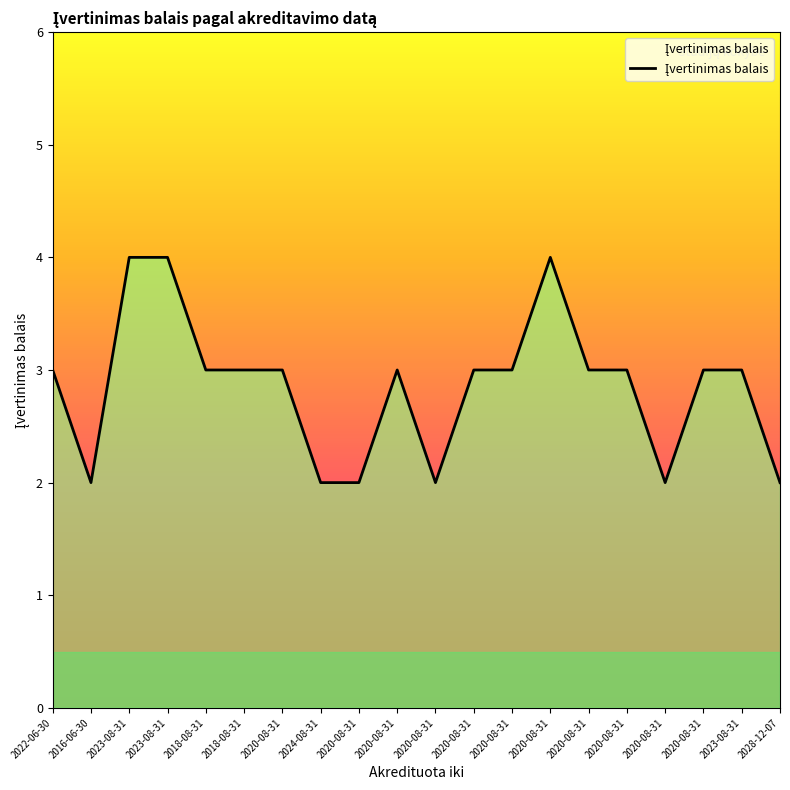

True or false: there are more than 1 points higher than both neighbors.

True